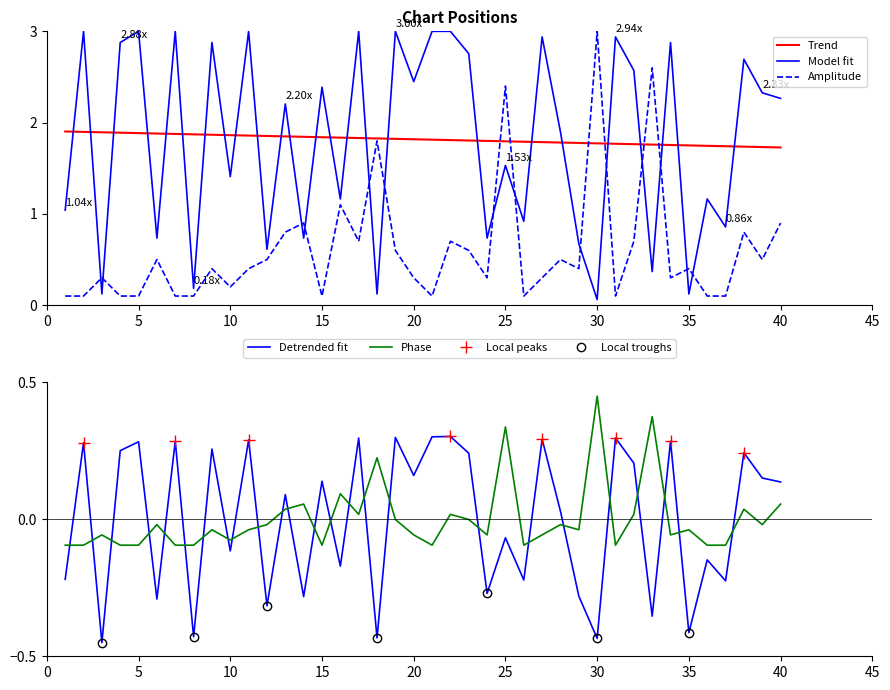

How many intersections are there between Trend and Model fit?

25